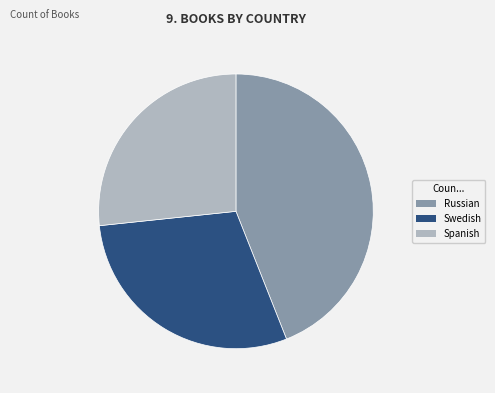

How many segments does this pie chart have?

3